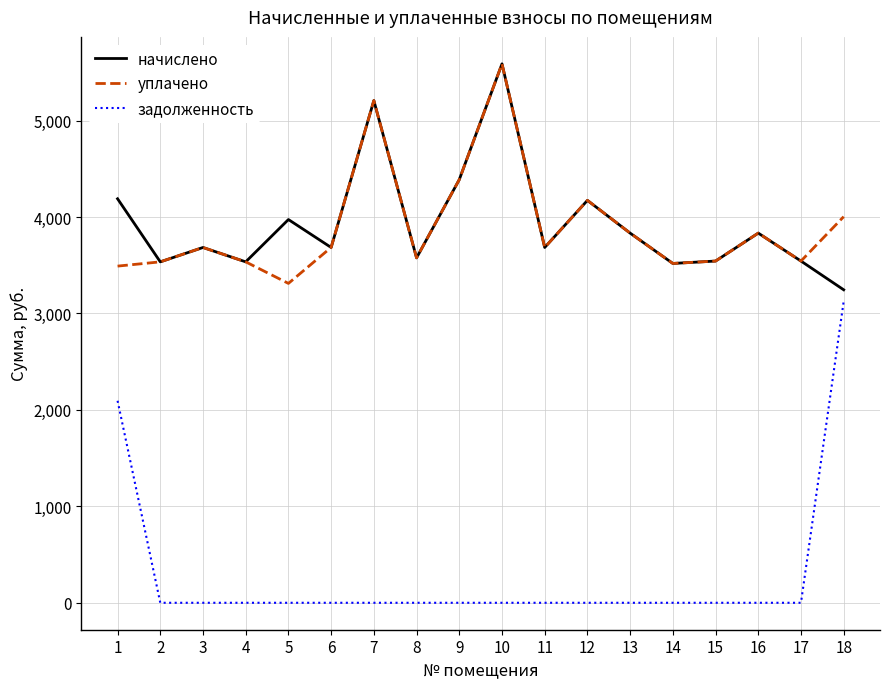

How many interior local peaks does the начислено series have?

6